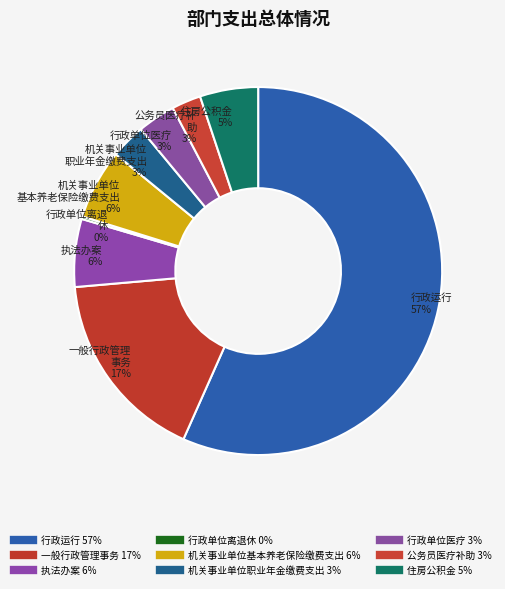

True or false: 住房公积金 accounts for 1% of the total.

False